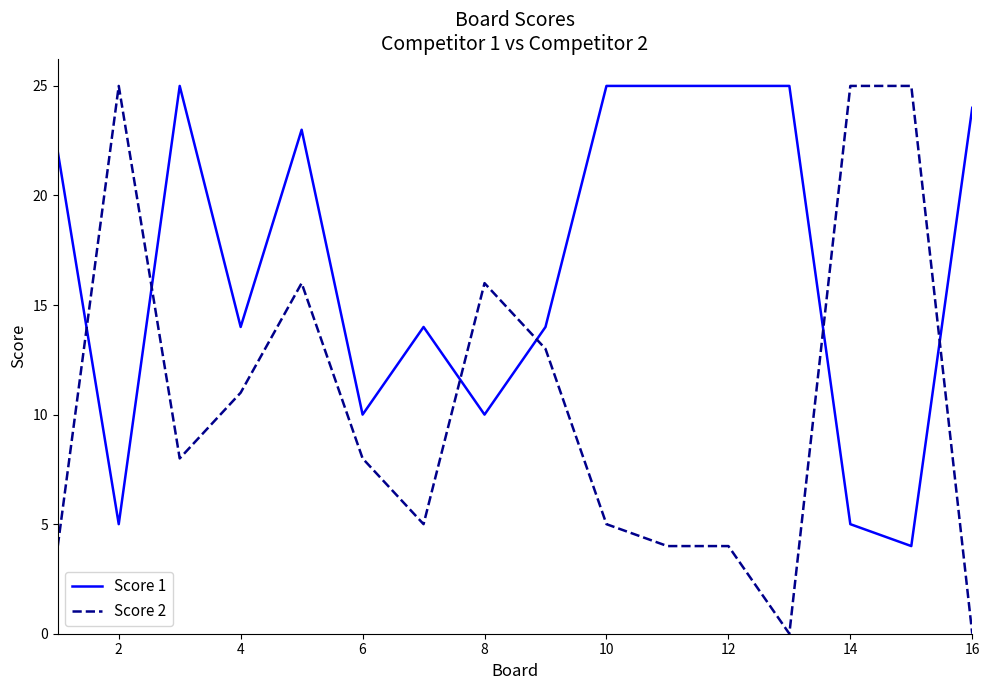

What is the maximum value for Score 1?

25